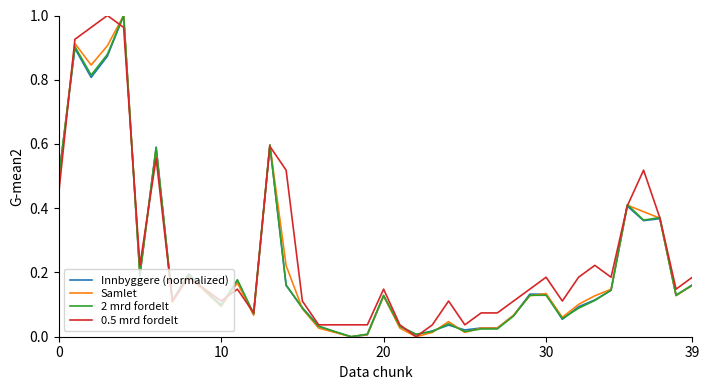

What are all the series names shown in the legend?

Innbyggere (normalized), Samlet, 2 mrd fordelt, 0.5 mrd fordelt